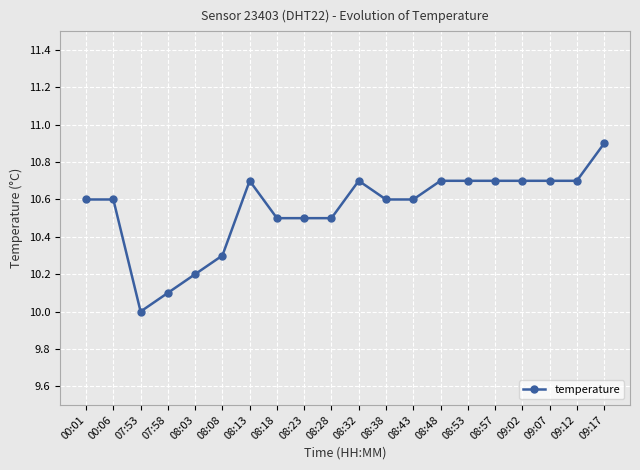

Reading left to right, extract all data points from this chart.

00:01=10.6	00:06=10.6	07:53=10.0	07:58=10.1	08:03=10.2	08:08=10.3	08:13=10.7	08:18=10.5	08:23=10.5	08:28=10.5	08:32=10.7	08:38=10.6	08:43=10.6	08:48=10.7	08:53=10.7	08:57=10.7	09:02=10.7	09:07=10.7	09:12=10.7	09:17=10.9